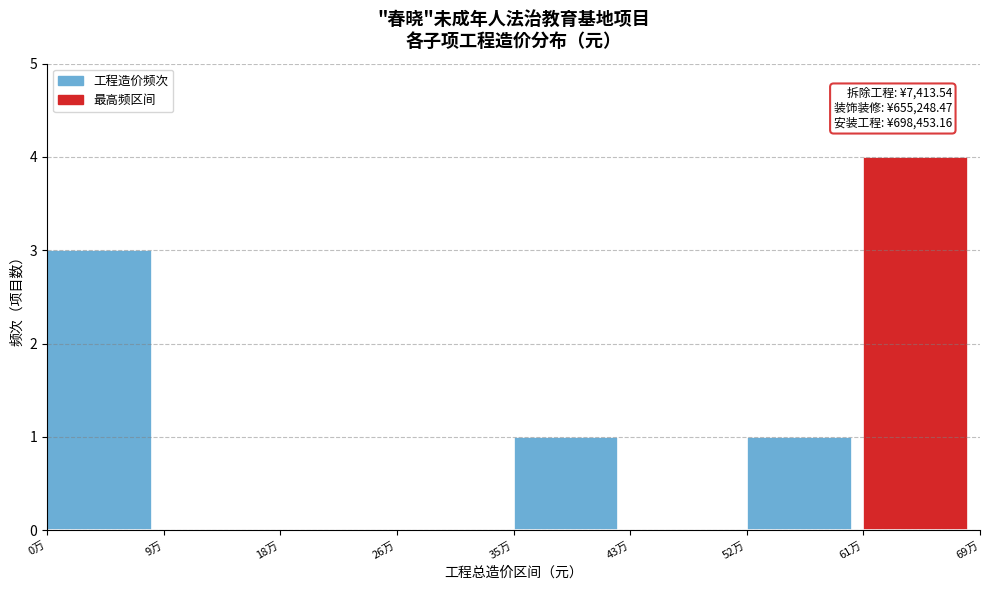

Reading left to right, transcribe all the data shown in this chart.

0万=3	9万=0	18万=0	26万=0	35万=1	43万=0	52万=1	61万=4